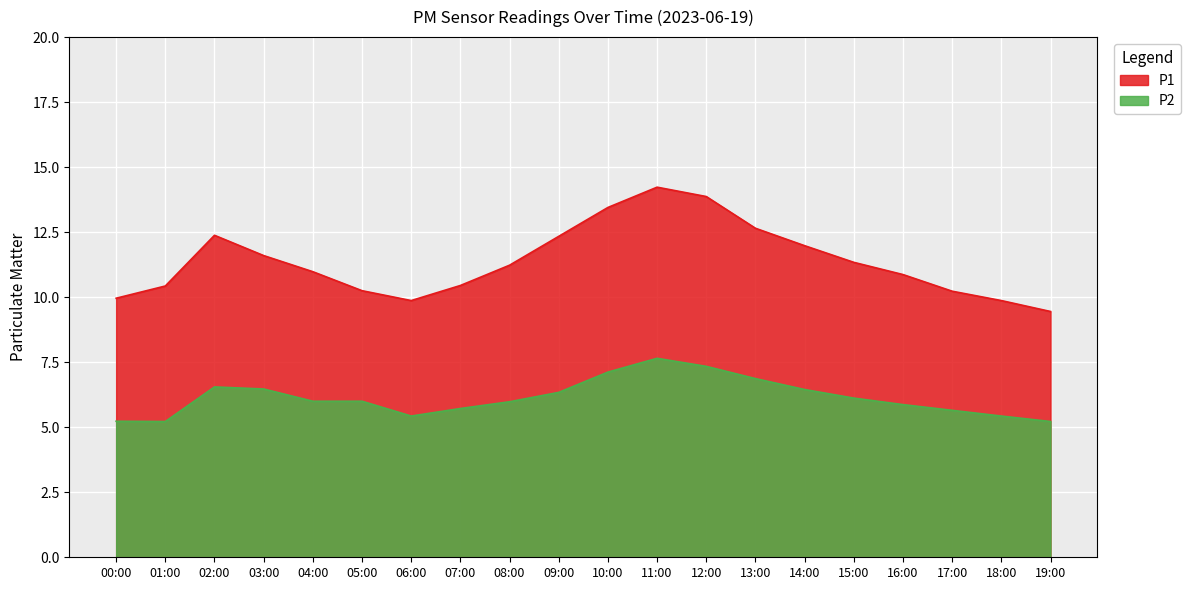

What is the change in value from 00:00 to 11:00?

+4.3